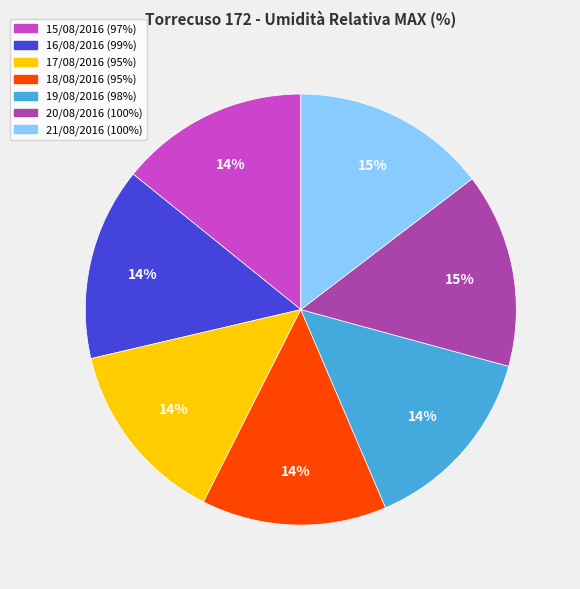

True or false: 19/08/2016 accounts for 28% of the total.

False